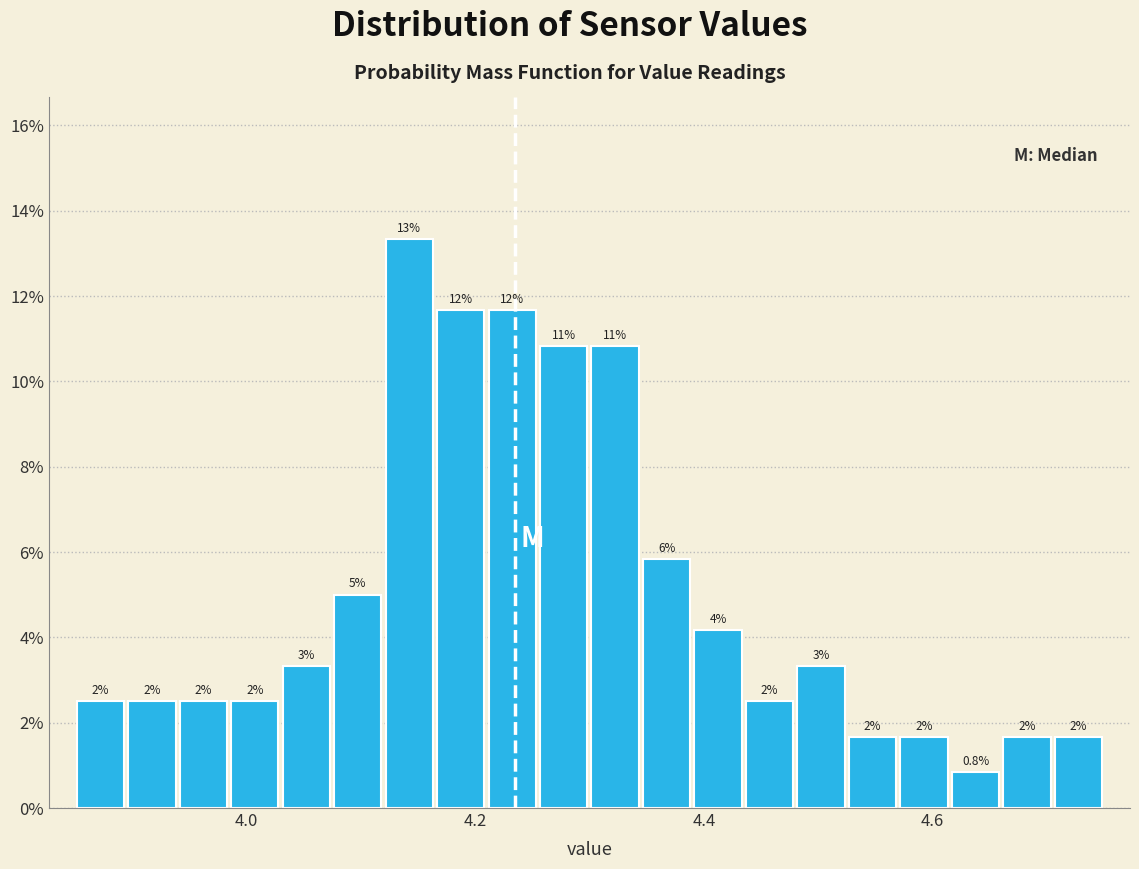

Read against the x-axis, roughly where is the centre of the tallest bar?

4.14